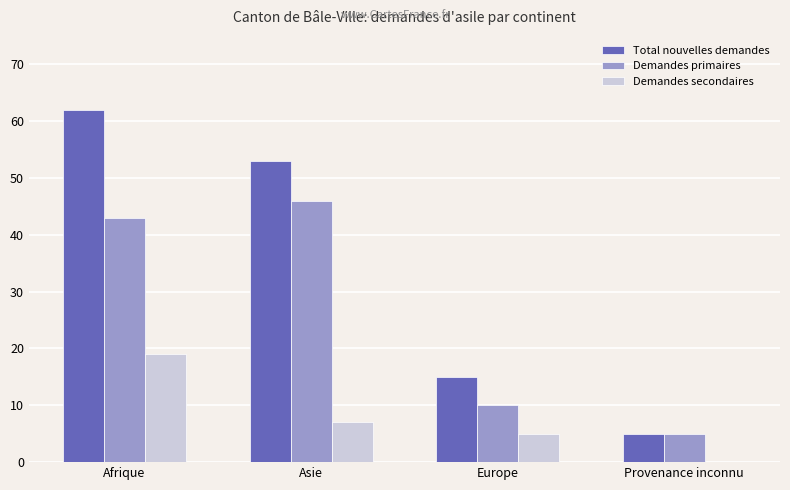

How many groups of bars are there?

4